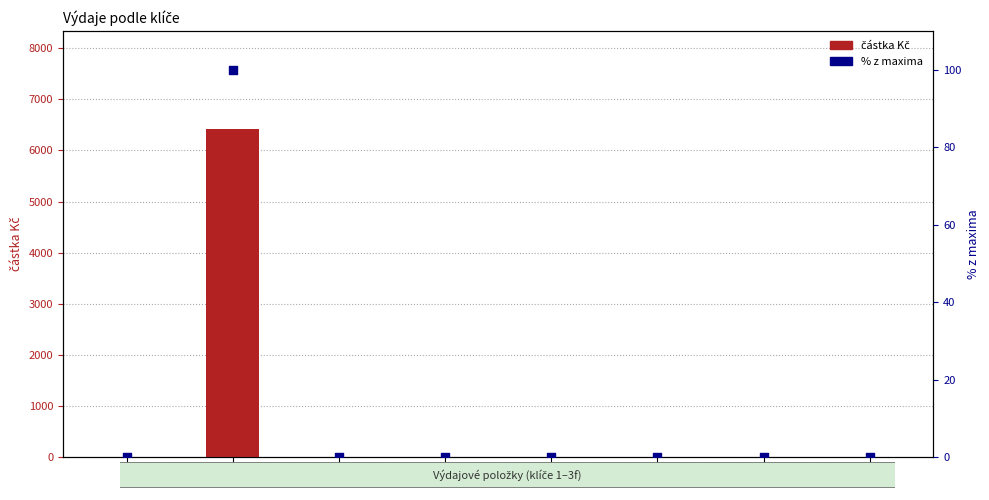

Which series has the largest Y range (max minus min)?

částka Kč